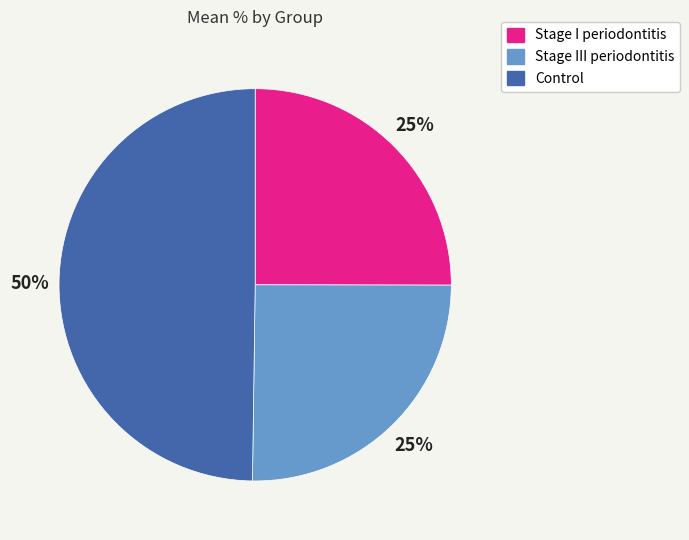

Count the number of slices in the pie.

3